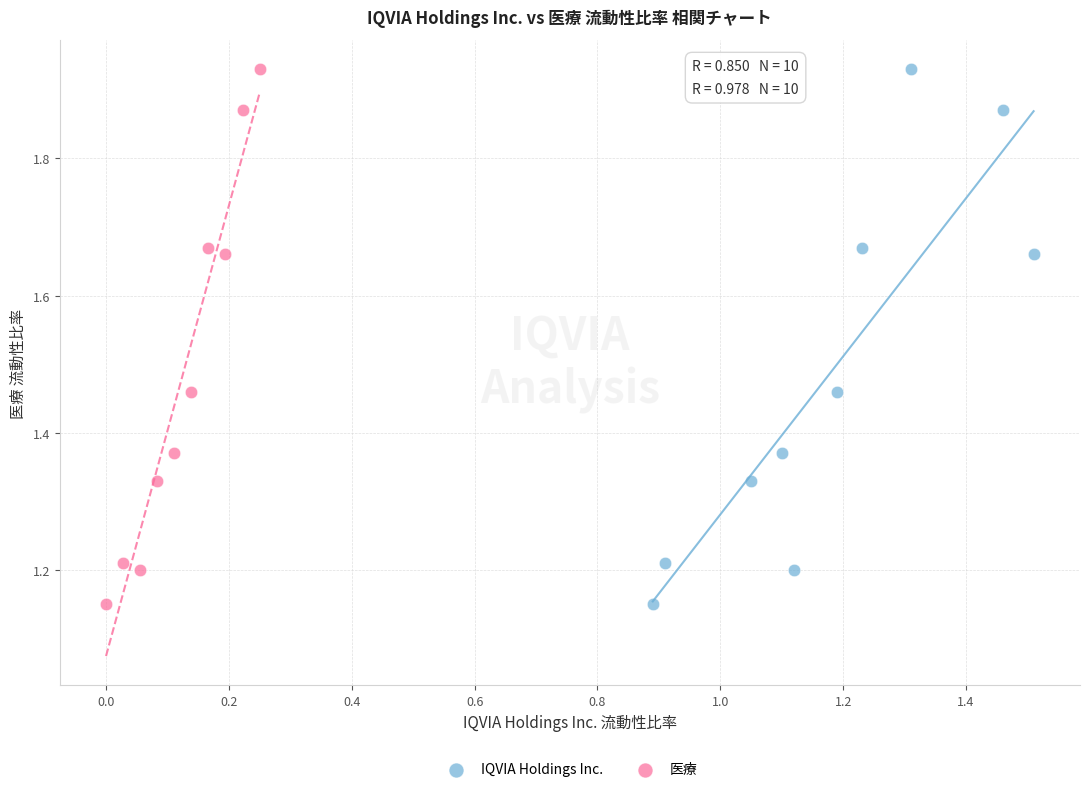

What are all the series names shown in the legend?

IQVIA Holdings Inc., 医療